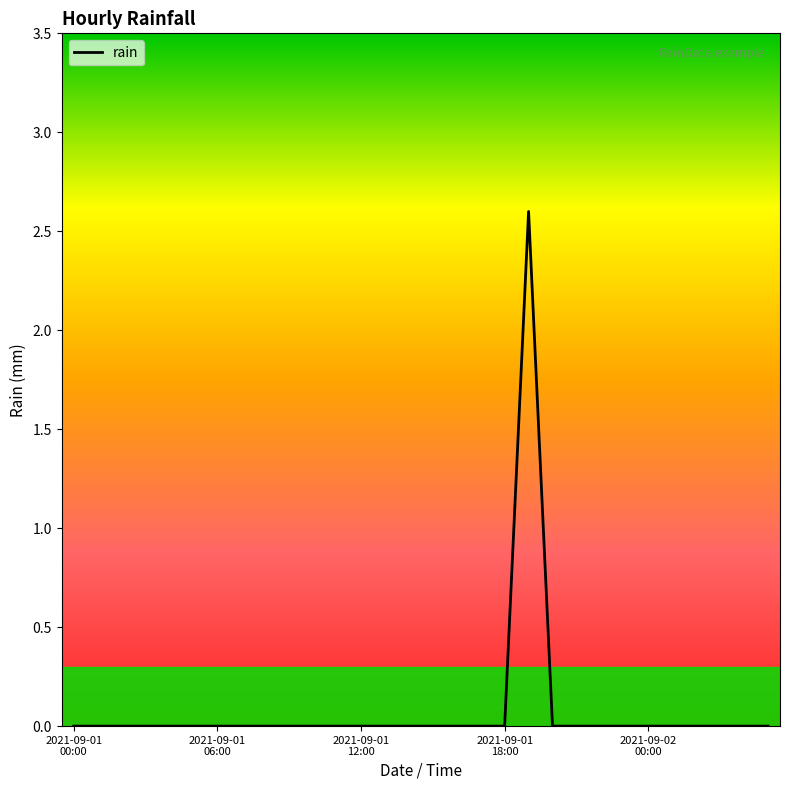

What is the greatest value displayed?

2.6